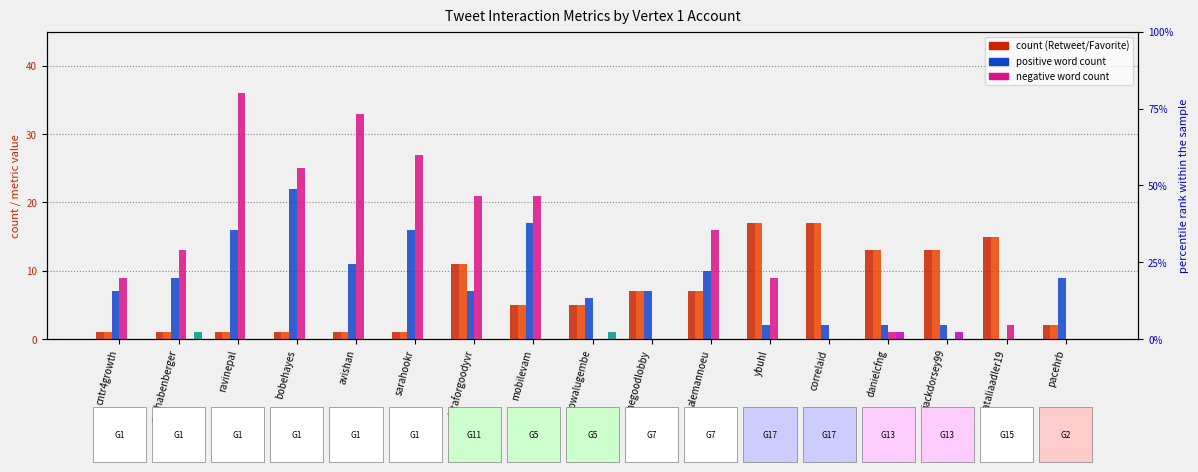

Between nataliaadler19 and correlaid, which is larger?

correlaid